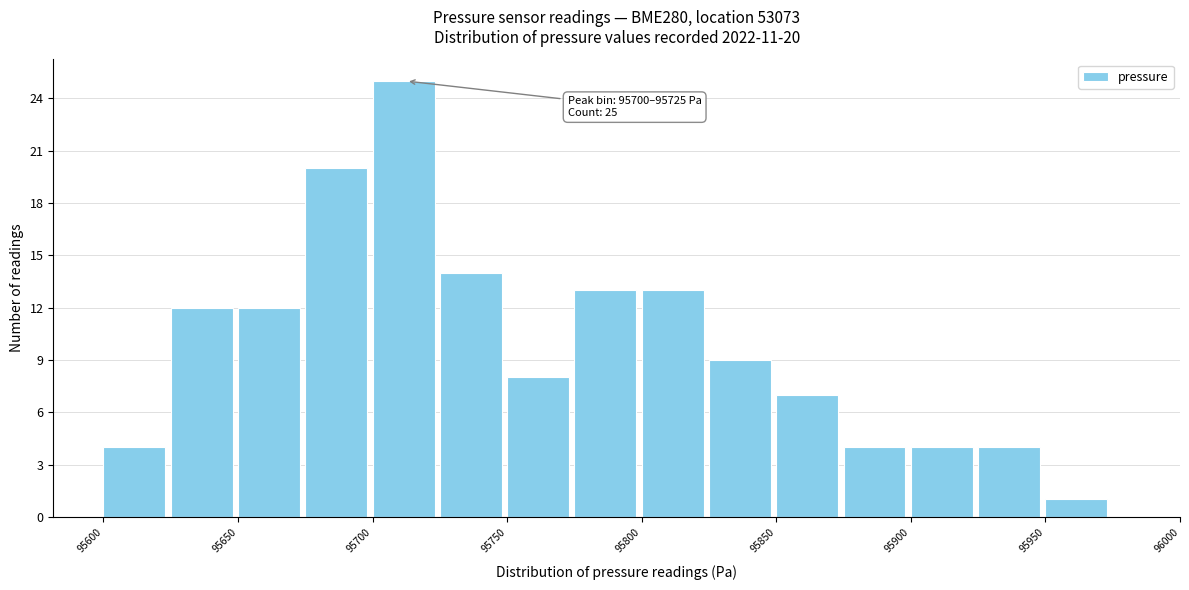

Which range on the x-axis has the tallest bar?

95700 to 95725